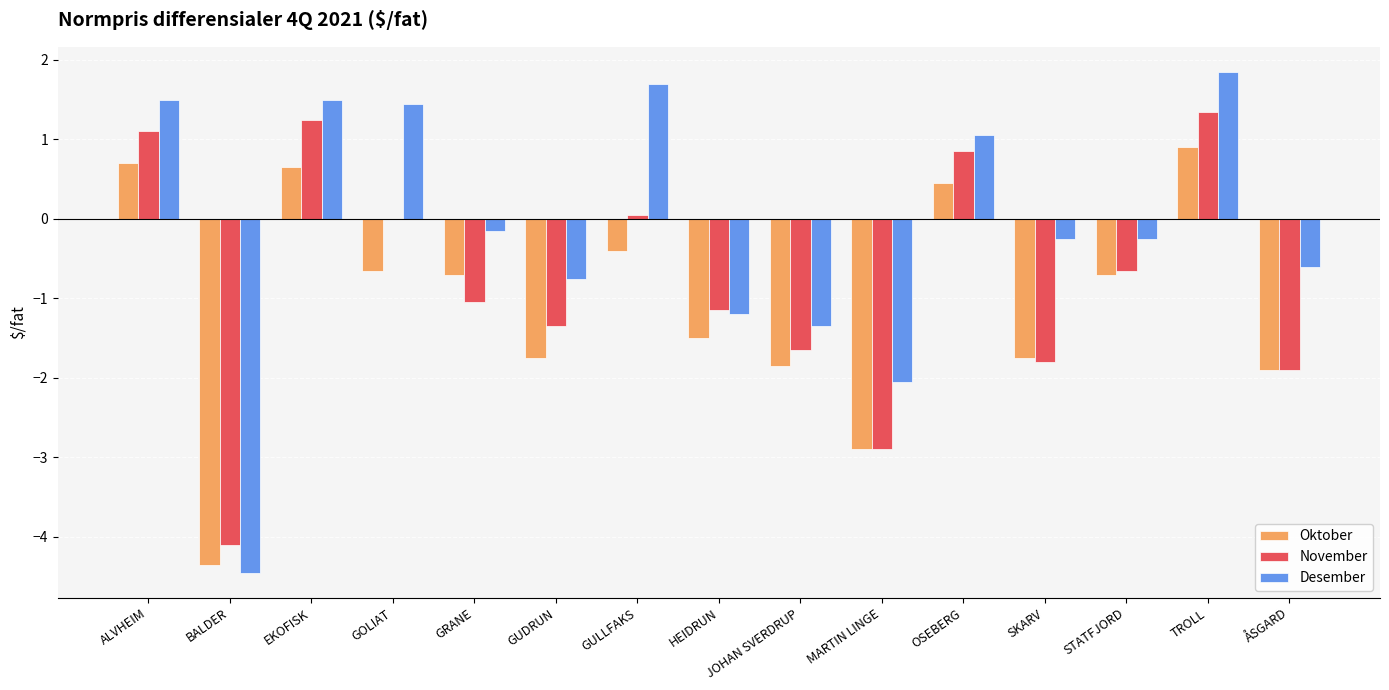

Which series has the largest total across all categories?

Desember